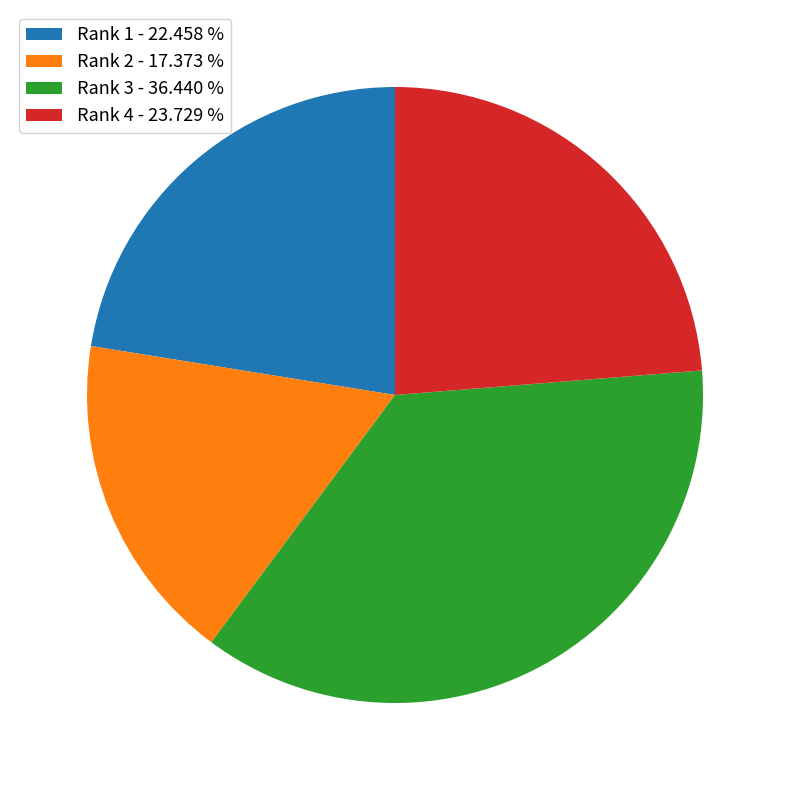

Which slice is the smallest?

Rank 2 - 17.373 %